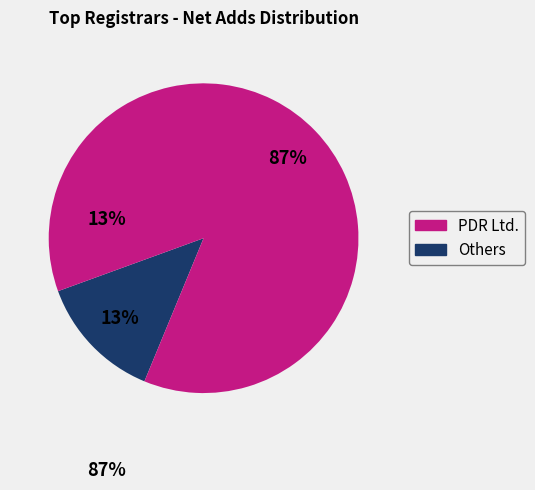

Is there a majority slice in this chart?

Yes